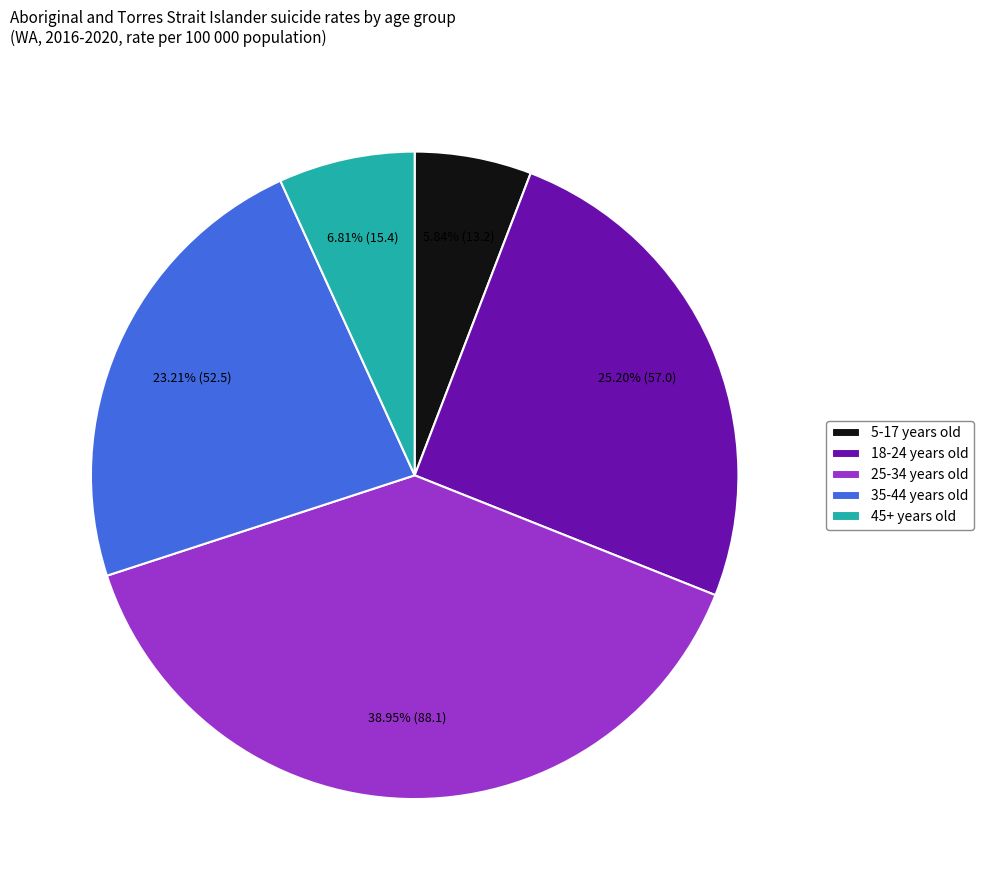

What portion of the pie excludes 18-24 years old?

74.8%